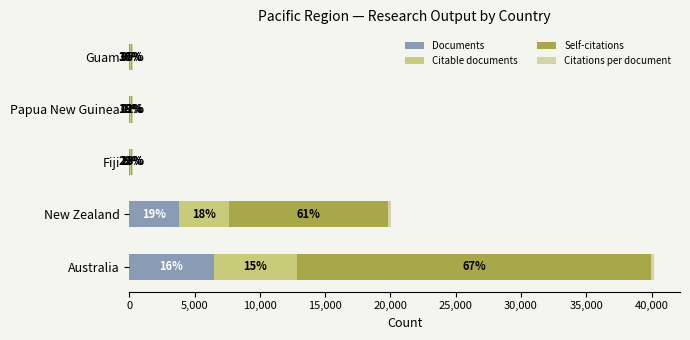

What is the sum of all Self-citations values?

39532